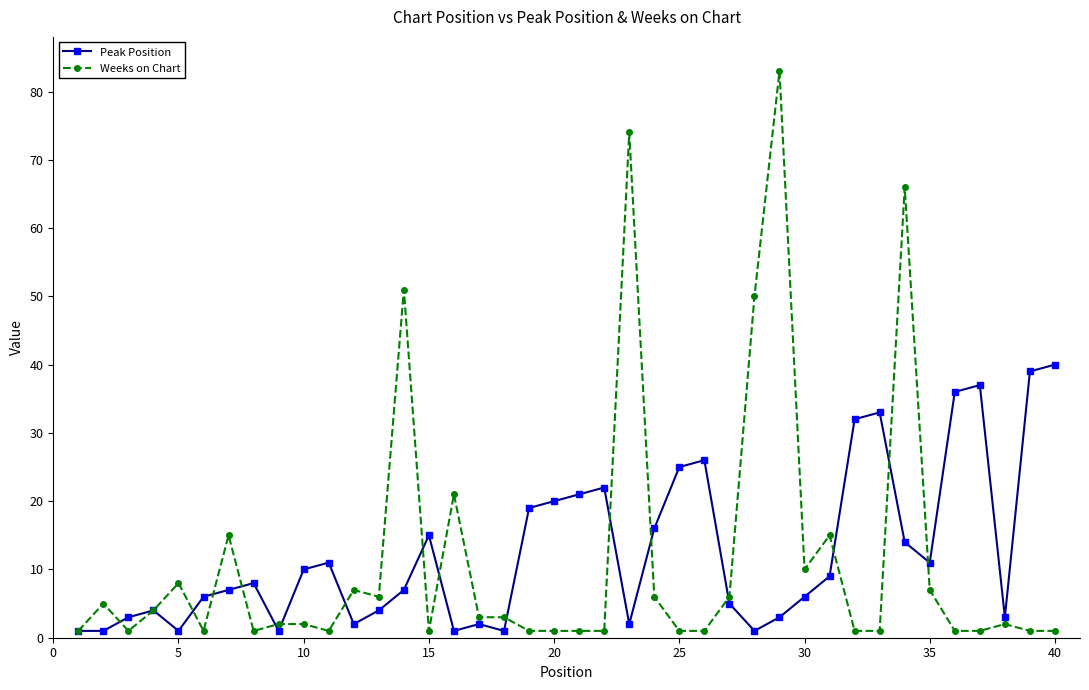

Rank the series by their maximum value, from lowest to highest.

Peak Position, Weeks on Chart